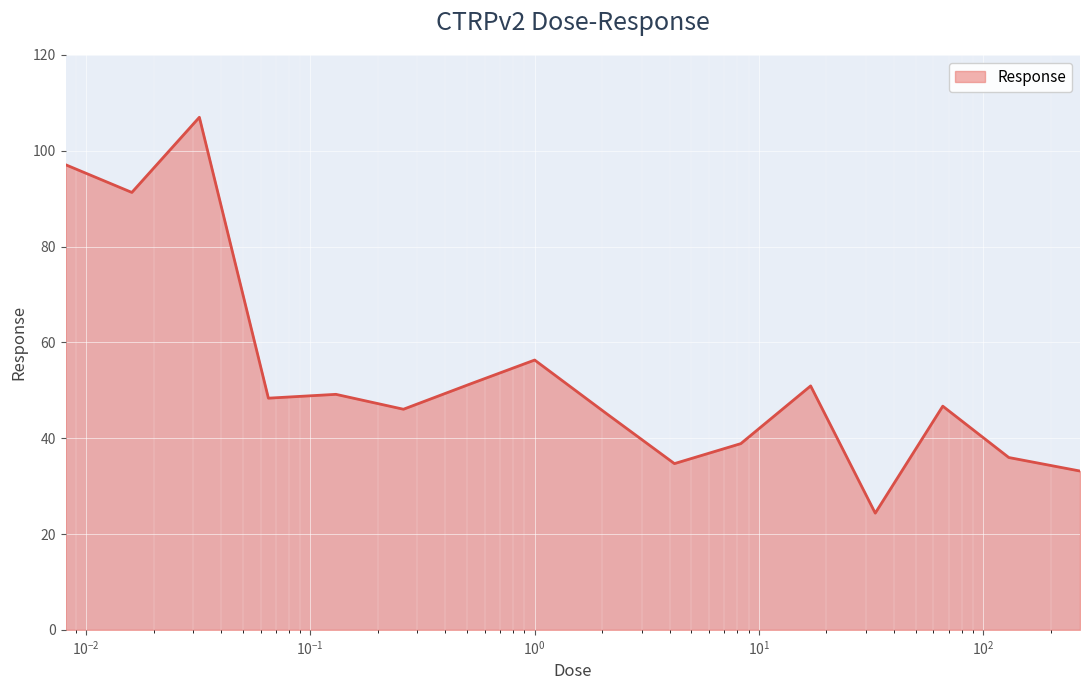

What is the minimum value shown in the chart?

24.4